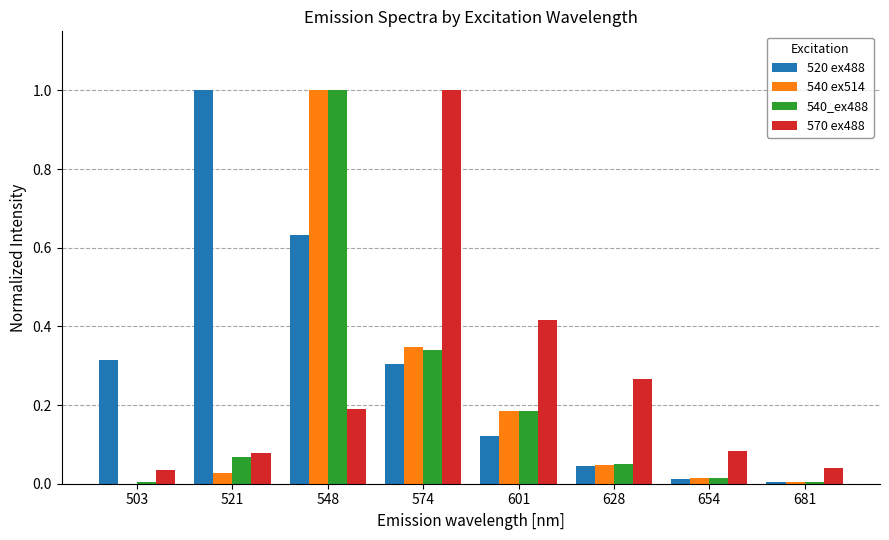

What is the sum of all 540 ex514 values?

1.6